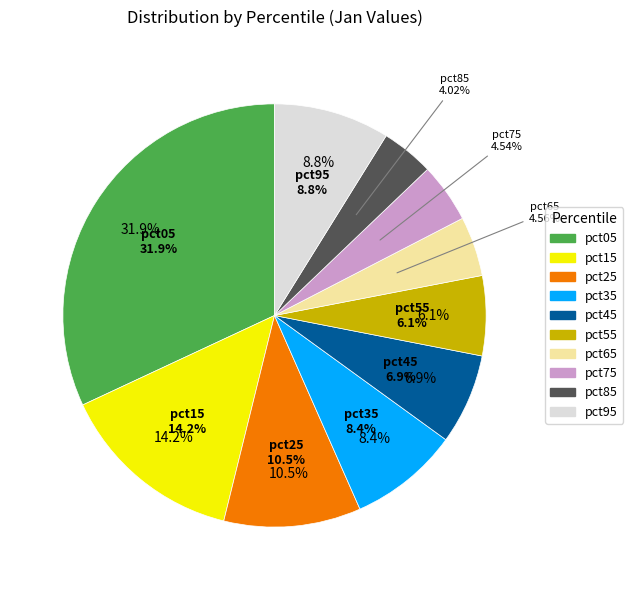

Does pct65 account for over 50% of the chart?

No